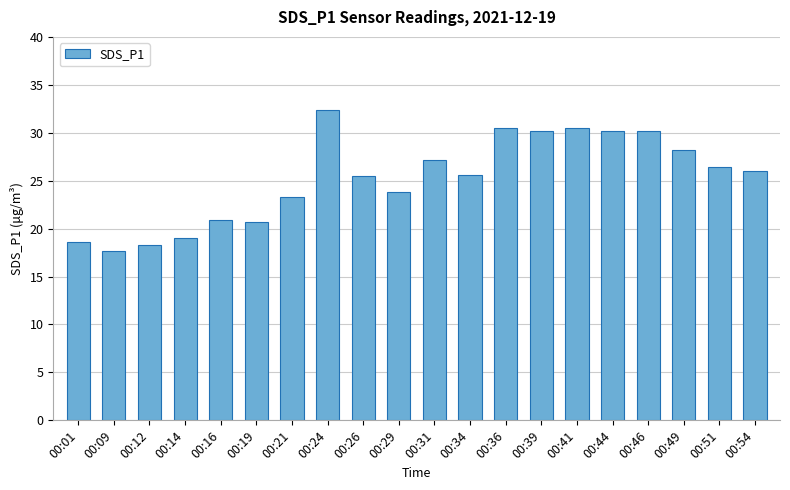

Is it true that the value at 00:14 is 19.1?

True